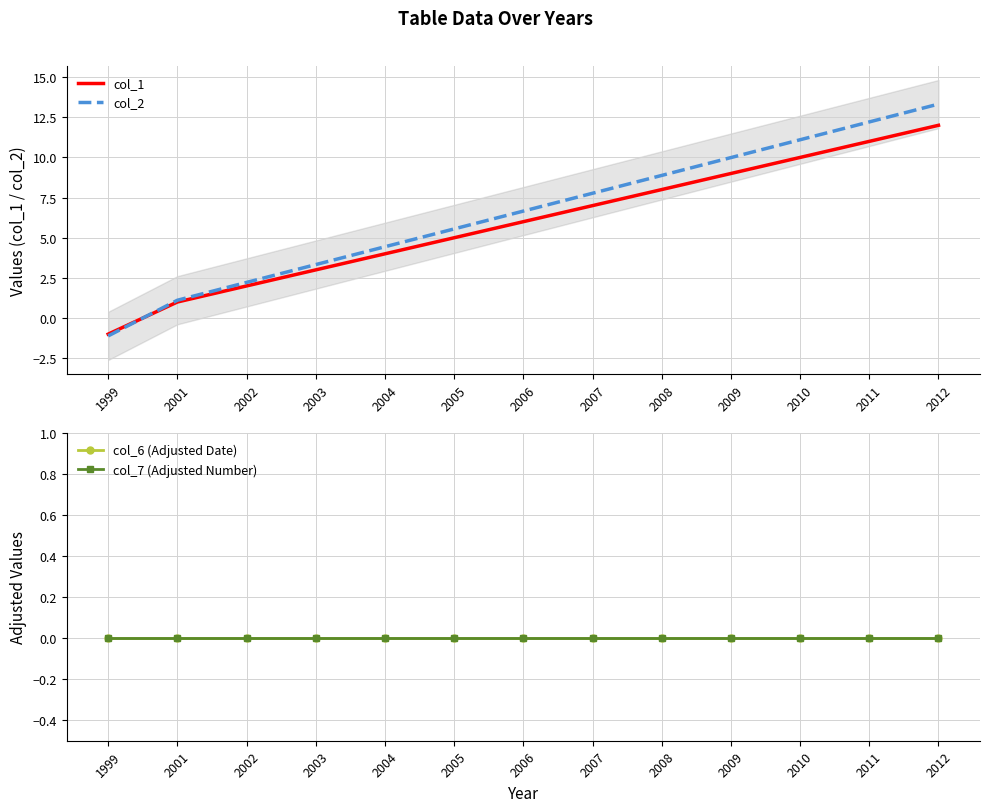

Between 2004 and 2009, which series saw the biggest shift?

col_2